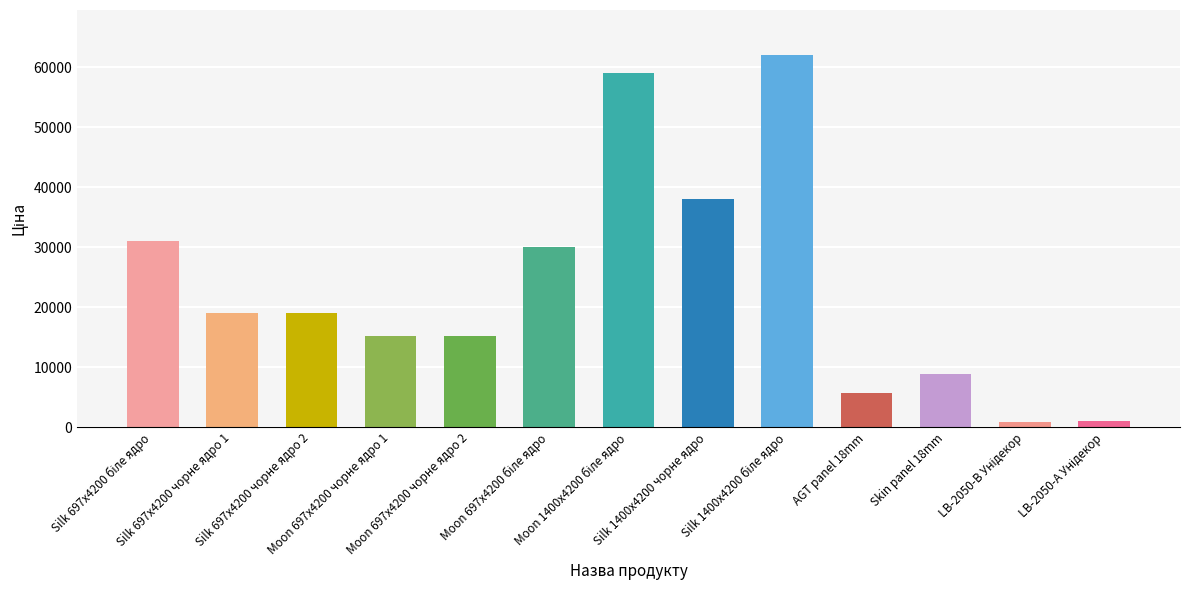

What is the average value?

23500.0